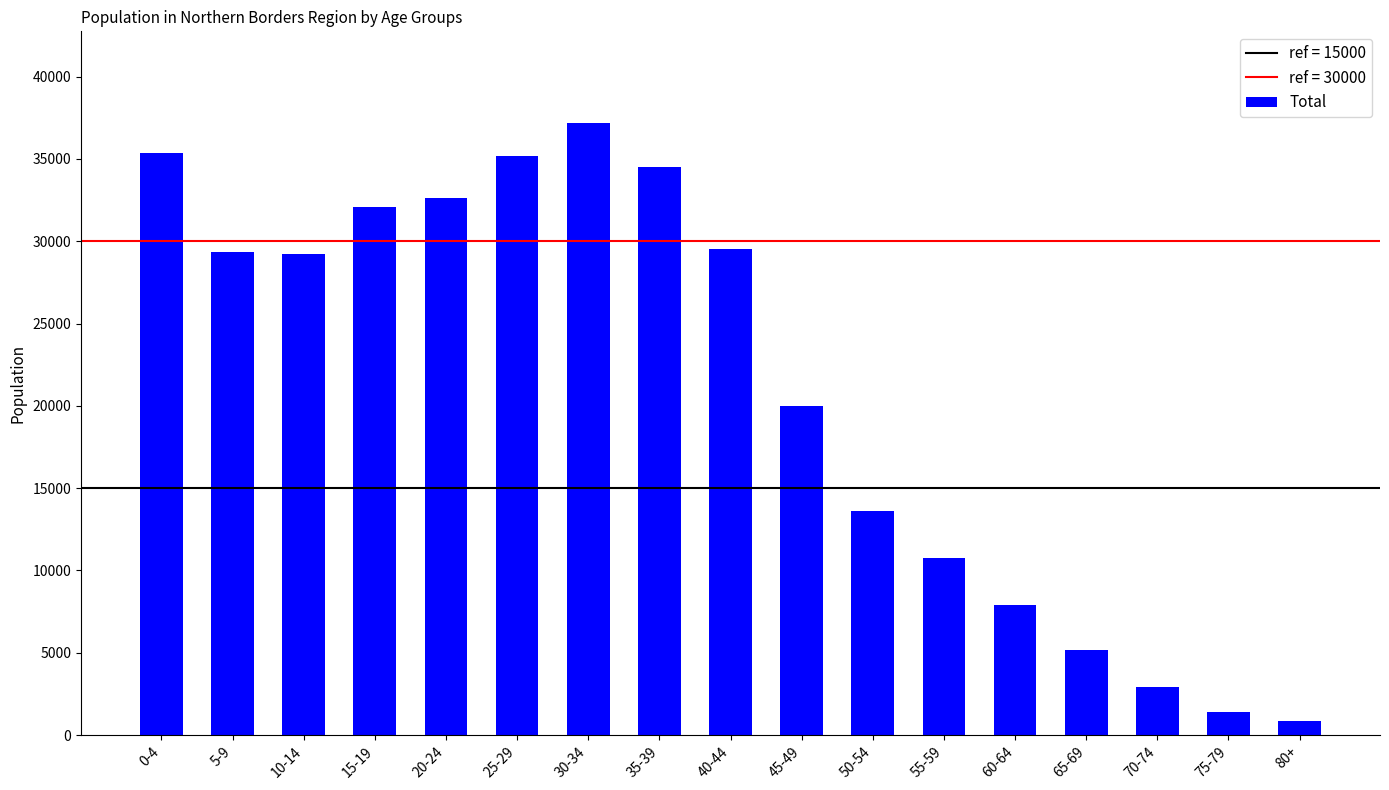

Which category has the highest value across all series?

30-34